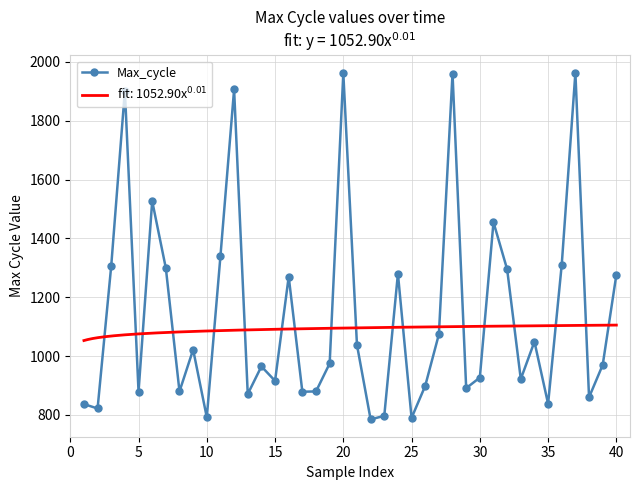

How many data points in Max_cycle are less than 975?

20